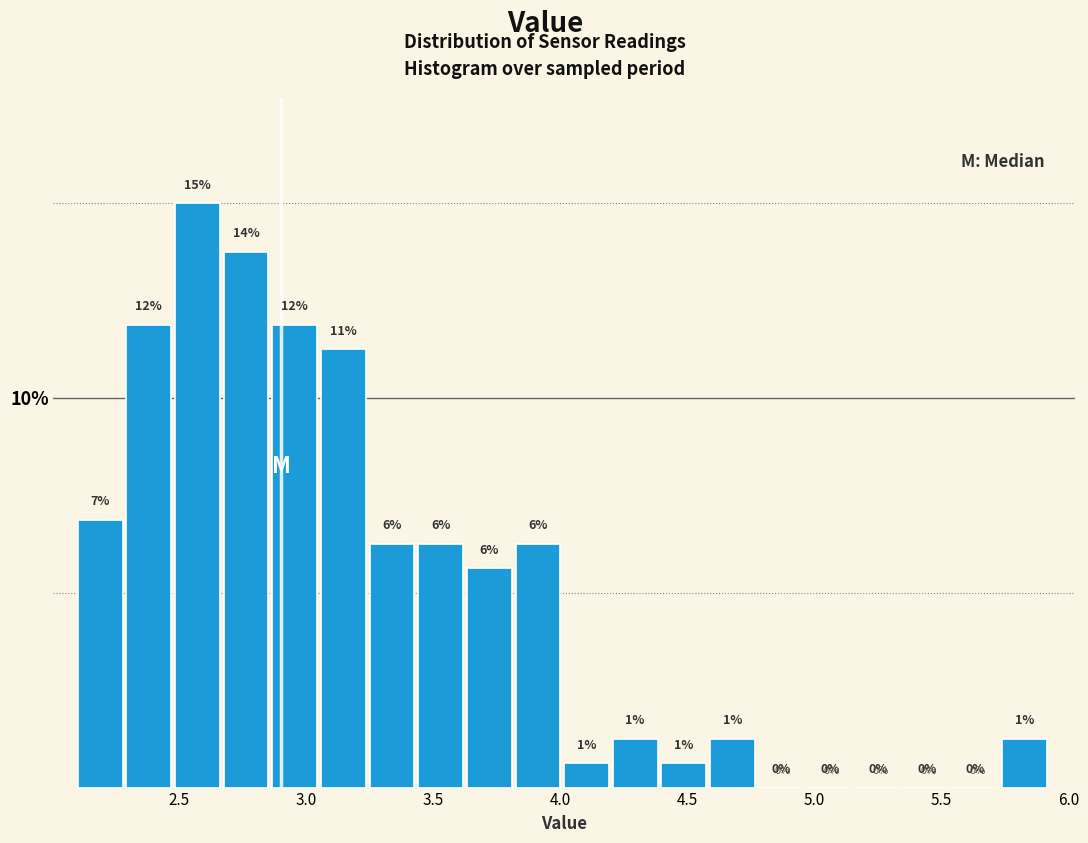

Read against the x-axis, roughly where is the centre of the tallest bar?

2.55